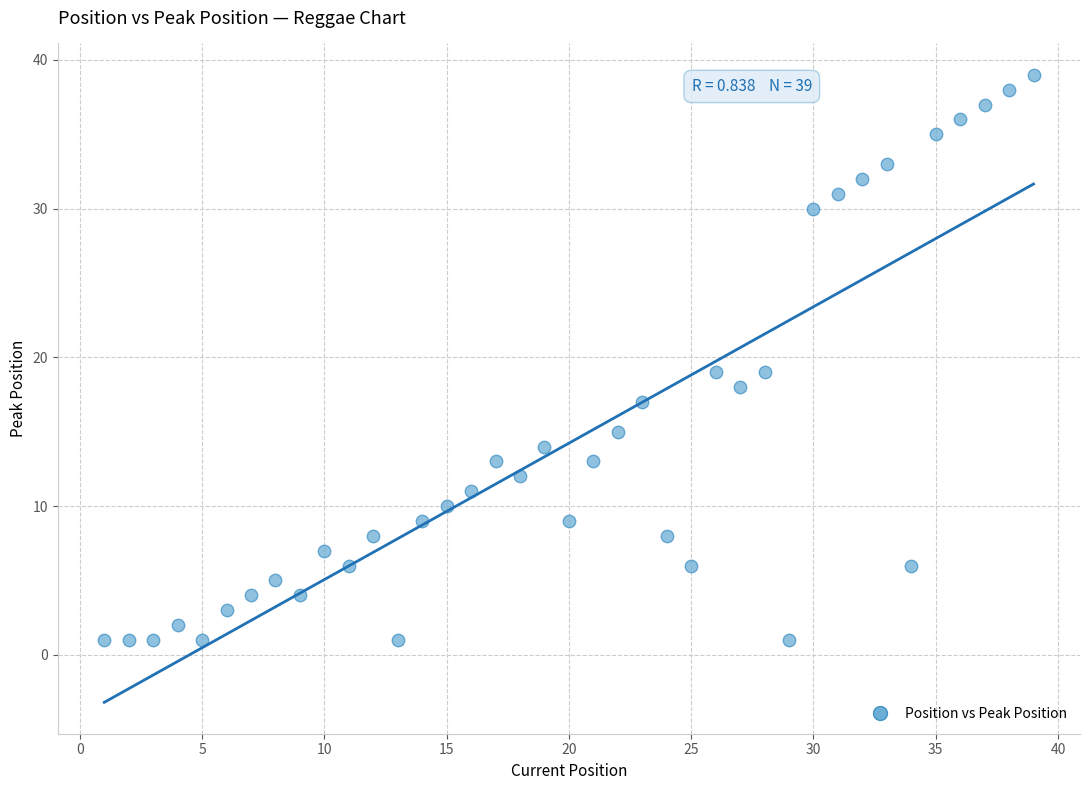

What is the range of Y values (max minus min)?

38